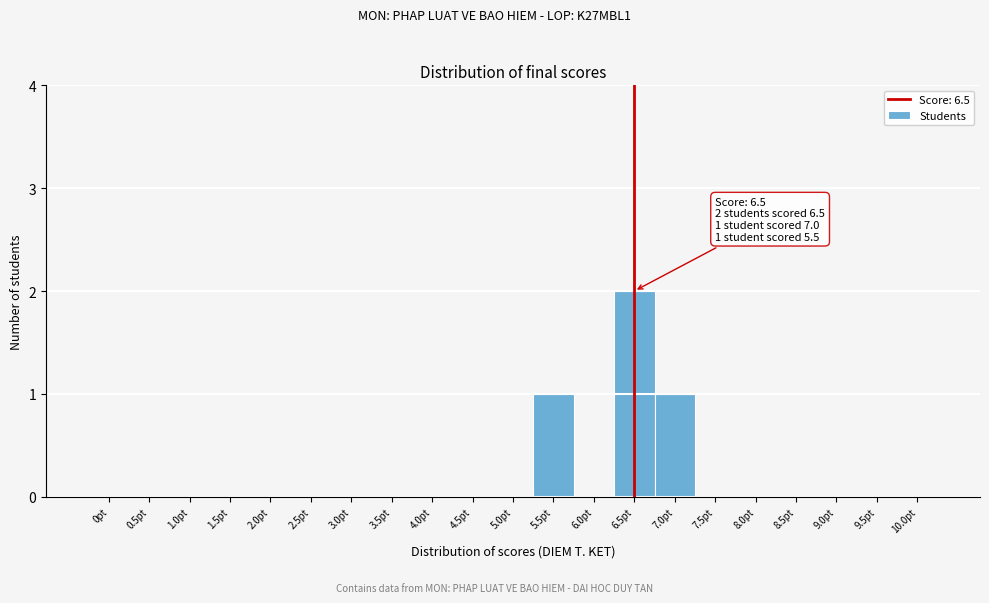

Over which range of the x-axis is the bar tallest?

6.25 to 6.75